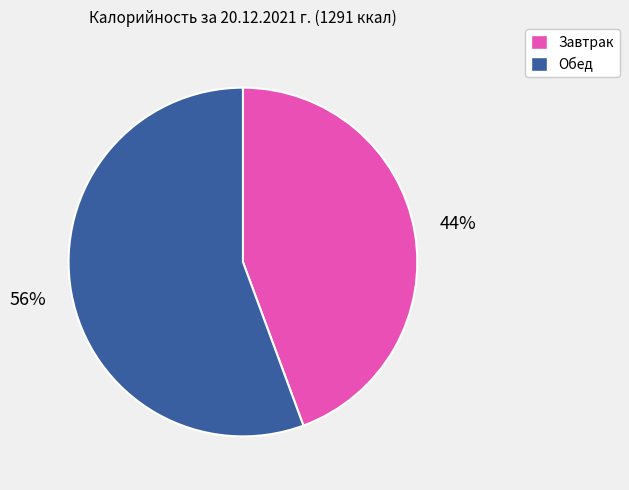

Which has a higher value, Завтрак or Обед?

Обед